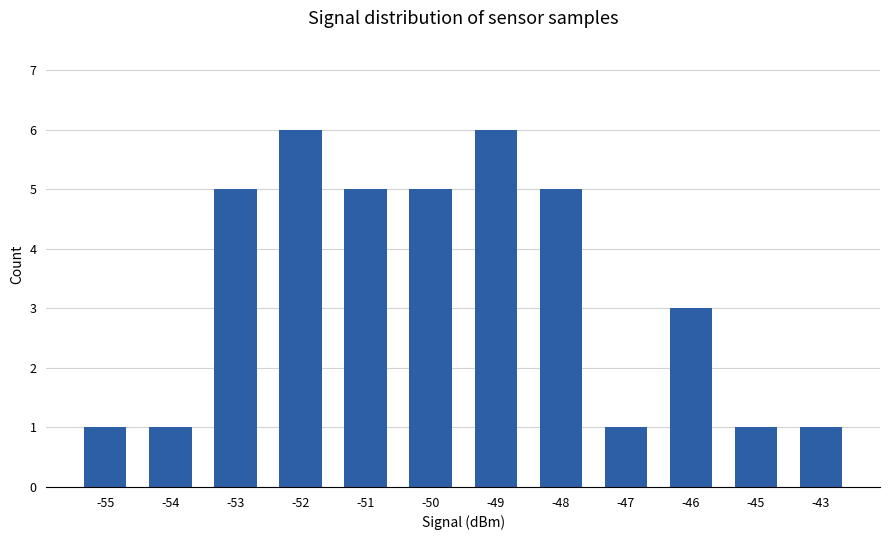

What is the approximate value at -47?

1